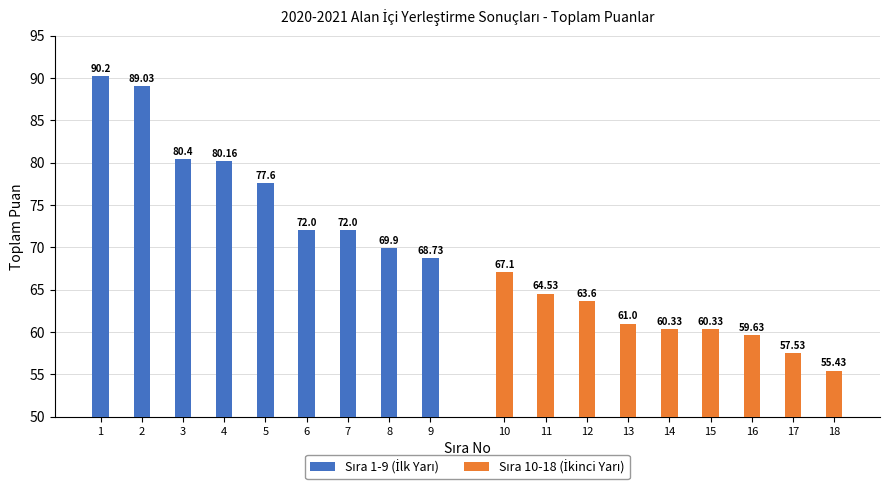

The value of Sıra 1-9 (İlk Yarı) at 6 is 72.0. True or false?

True